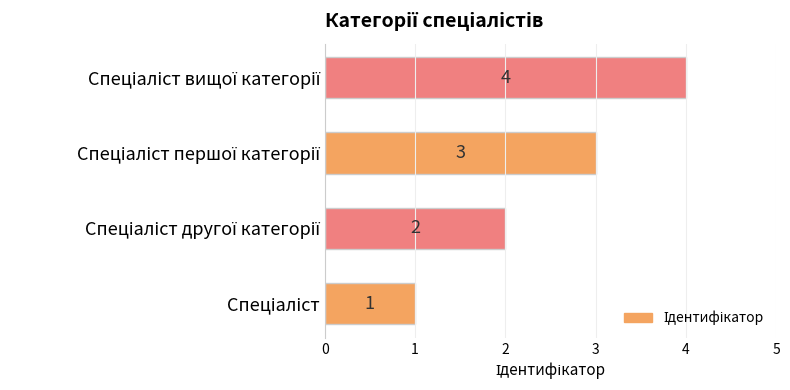

What is the sum of all values?

10